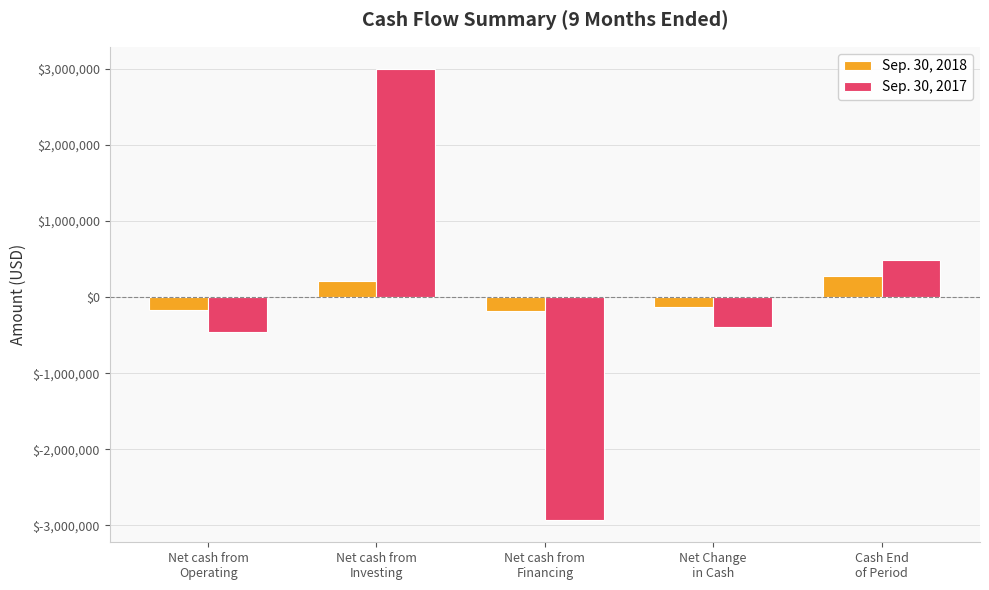

What is the label of the 4th bar from the left?

Net Change
in Cash